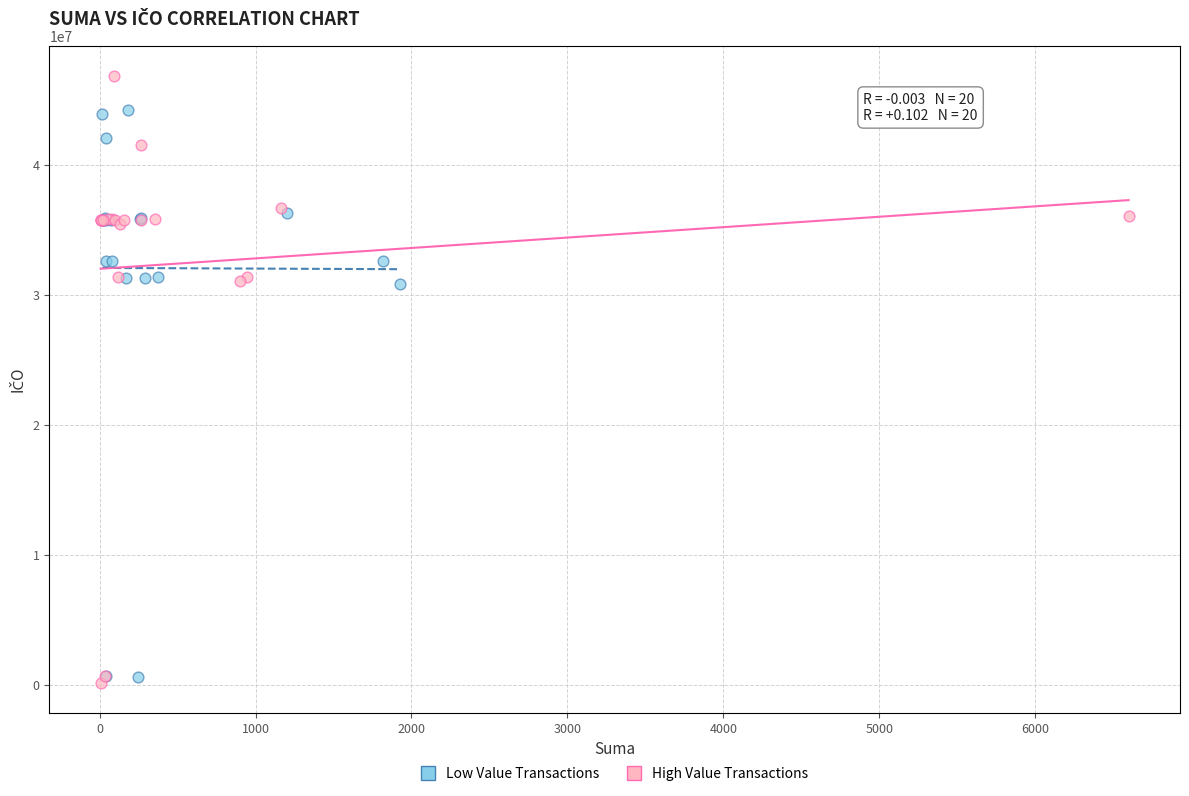

Which series contains the highest Y value?

High Value Transactions